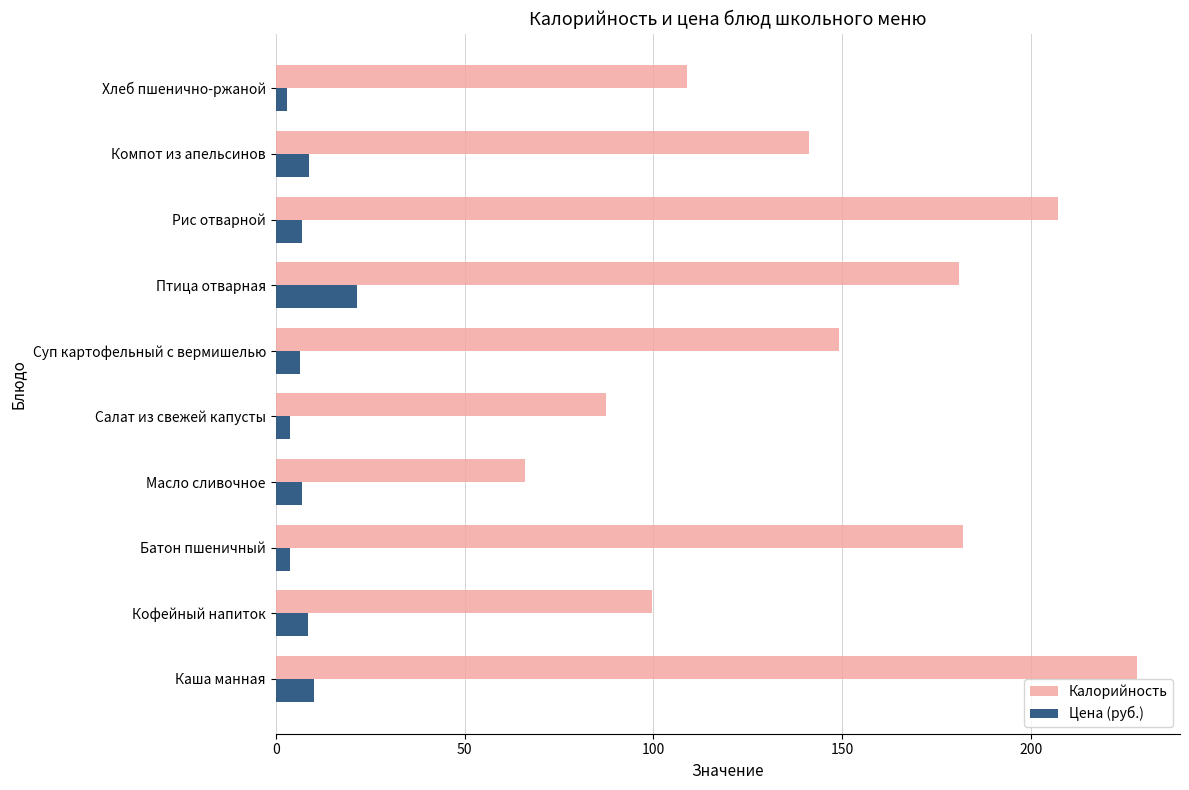

True or false: Цена (руб.) has a value of 8.5 at Кофейный напиток.

True